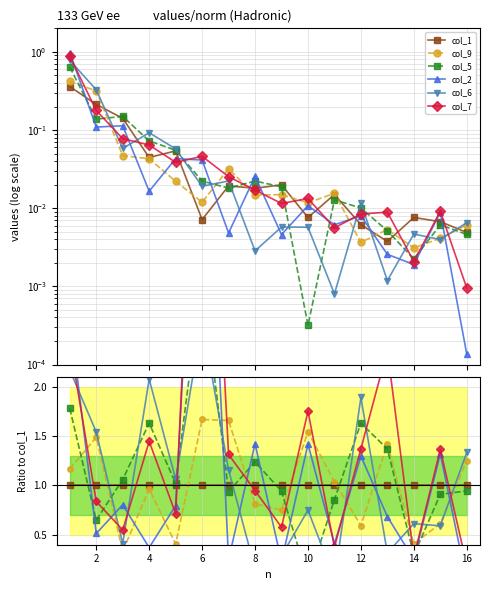

True or false: col_1 has more than 1 interior local peaks.

False